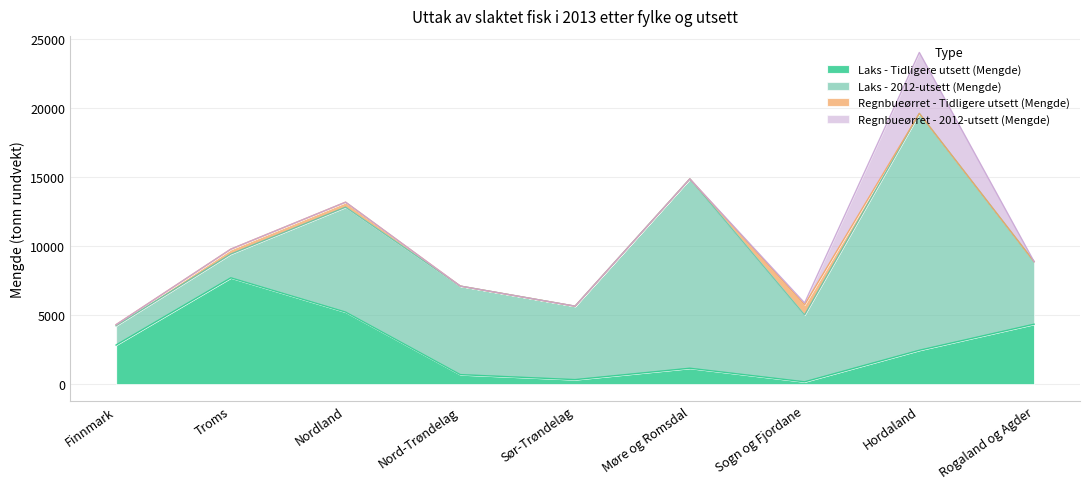

At which category is the sum across all series the highest?

Hordaland